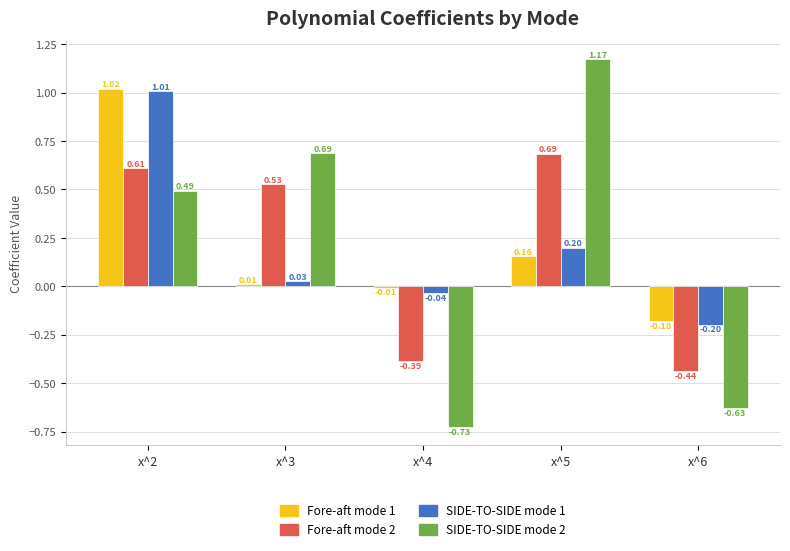

At which label is SIDE-TO-SIDE mode 1 closest to 0?

x^3